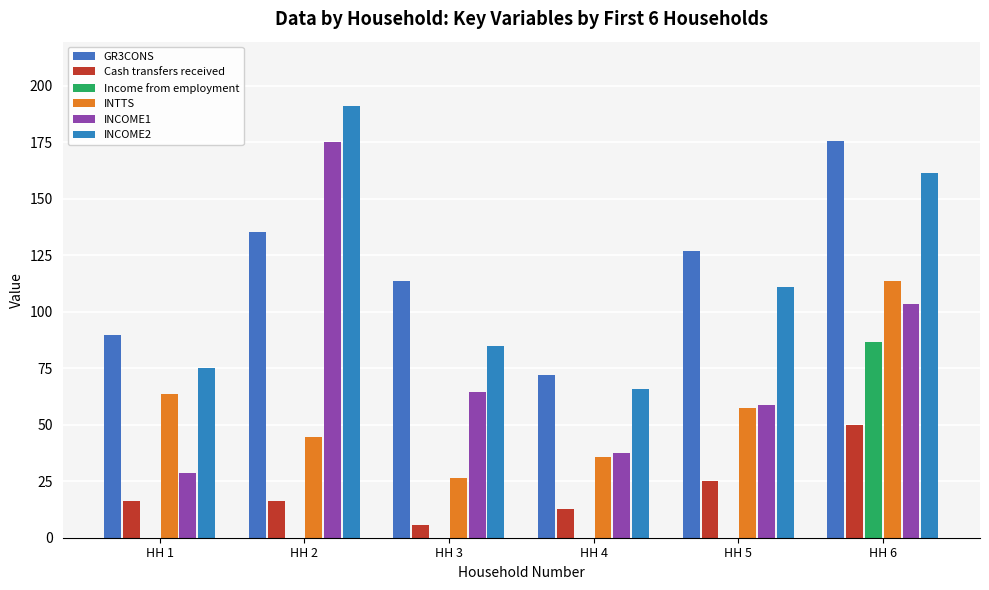

What is the difference between the maximum and second lowest values in the INCOME2 series?

115.9